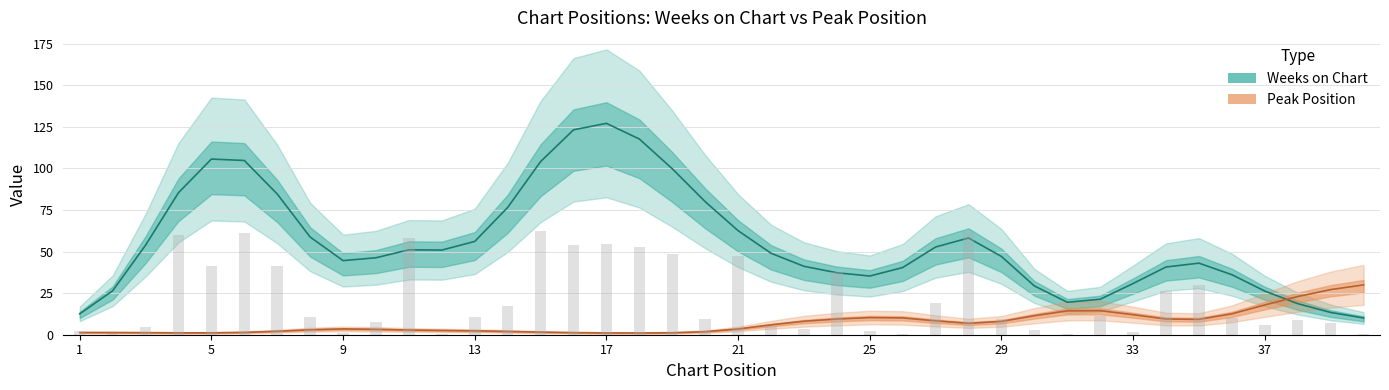

What are all the series names shown in the legend?

Weeks on Chart, Peak Position